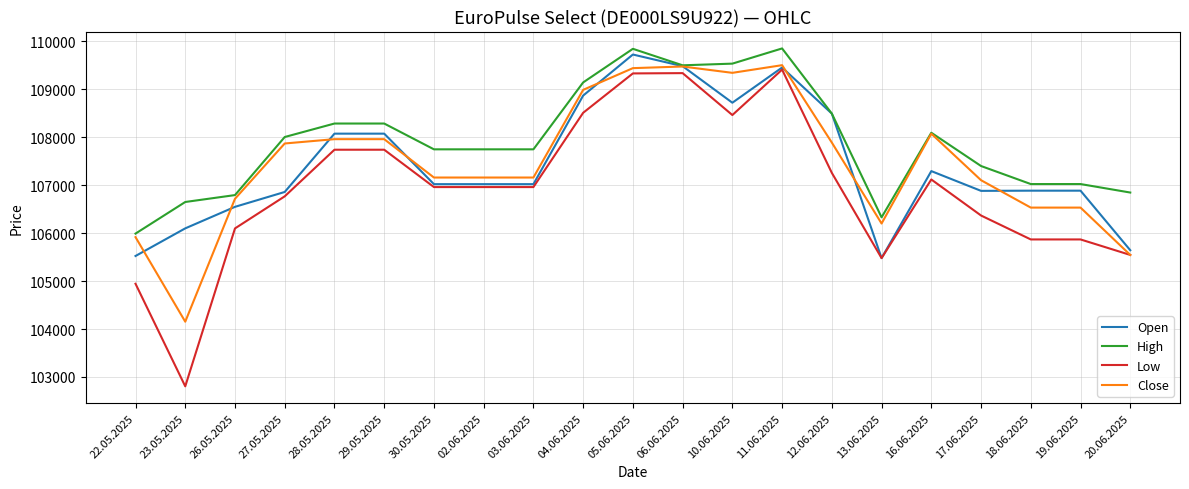

Which series has the widest spread of values?

Low